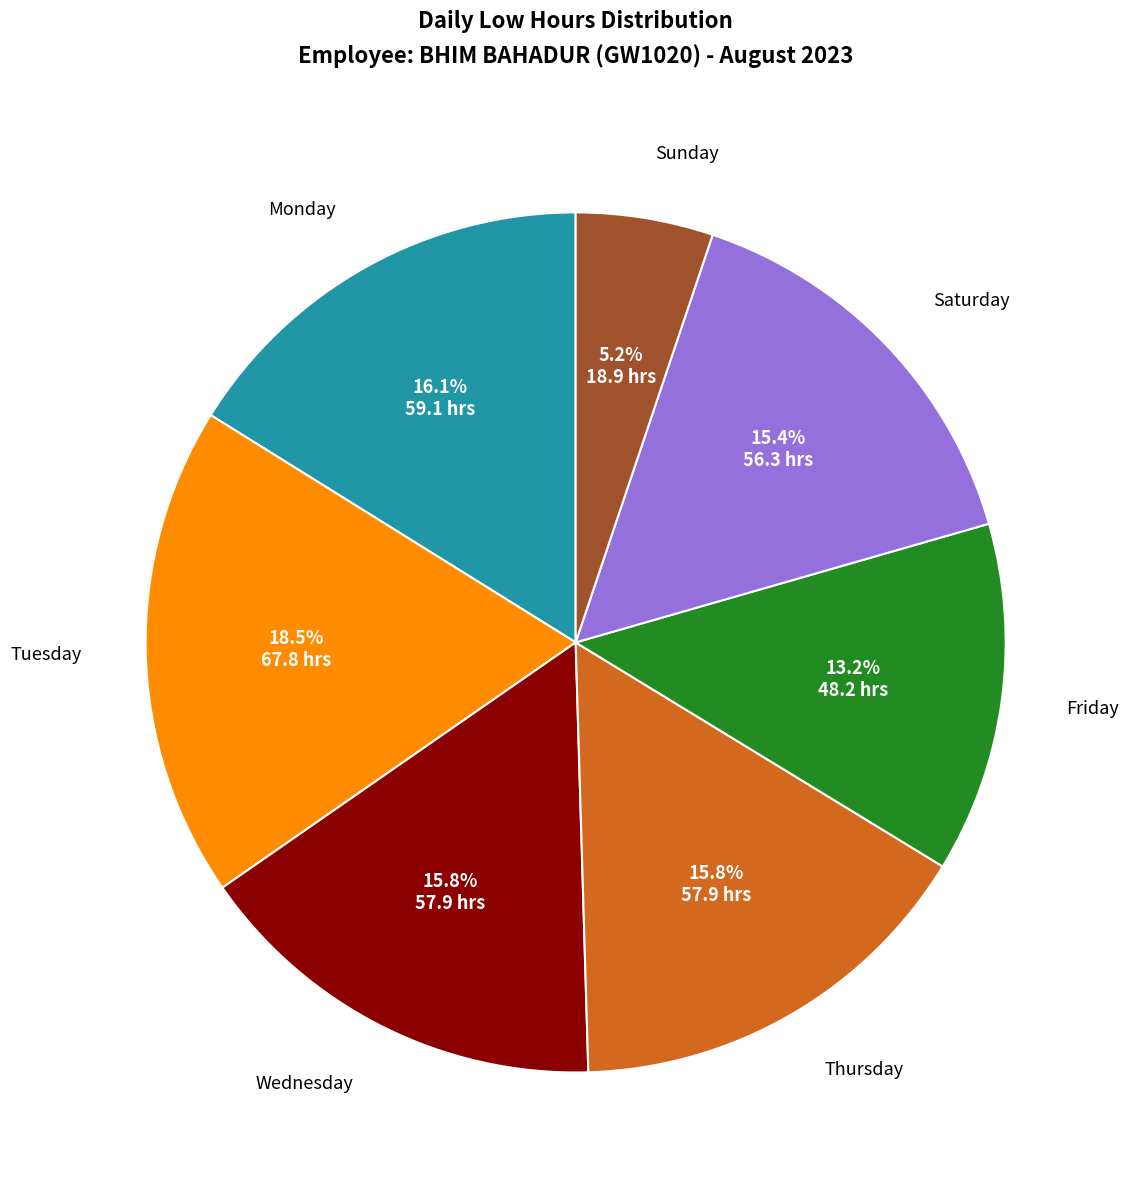

Does any single category account for the majority?

No